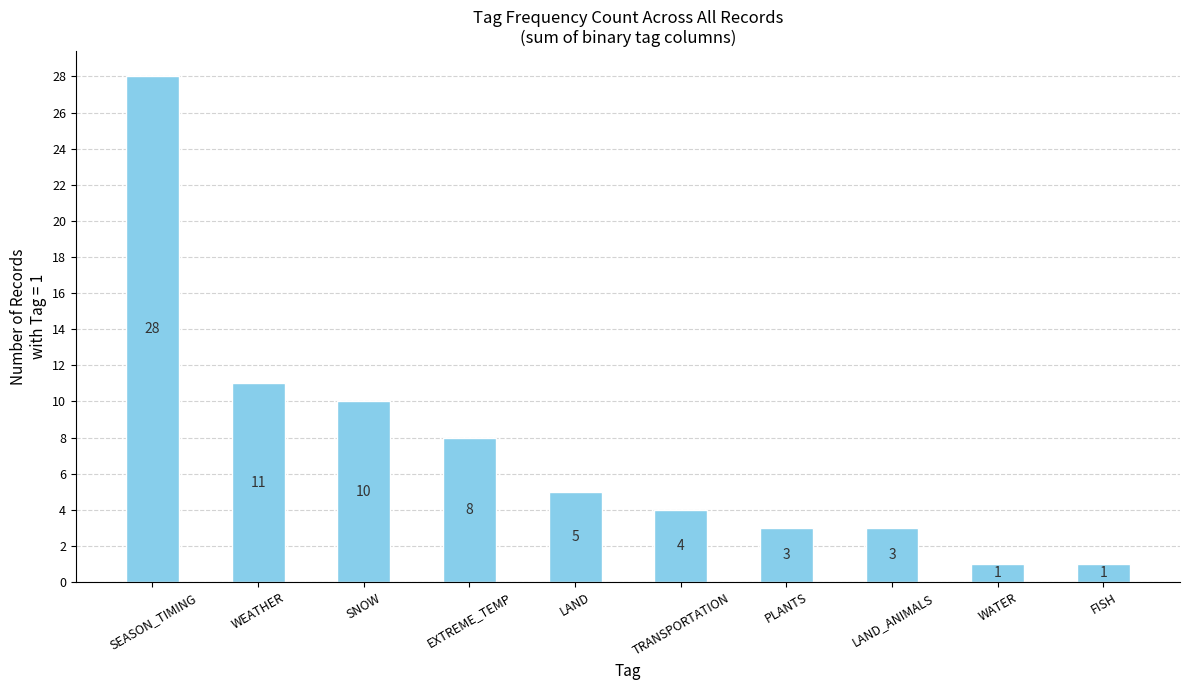

The value at LAND_ANIMALS is 2. True or false?

False